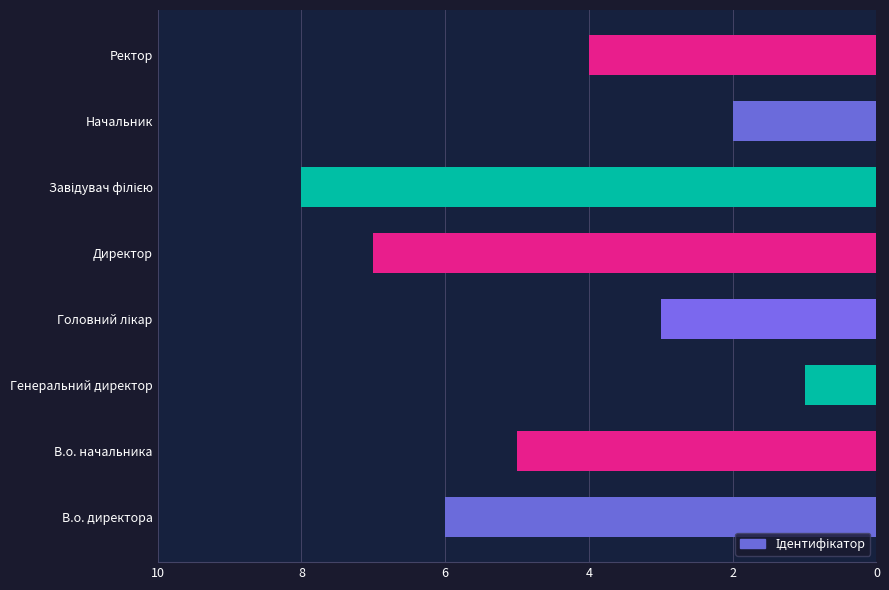

How many data points does each series have?

8